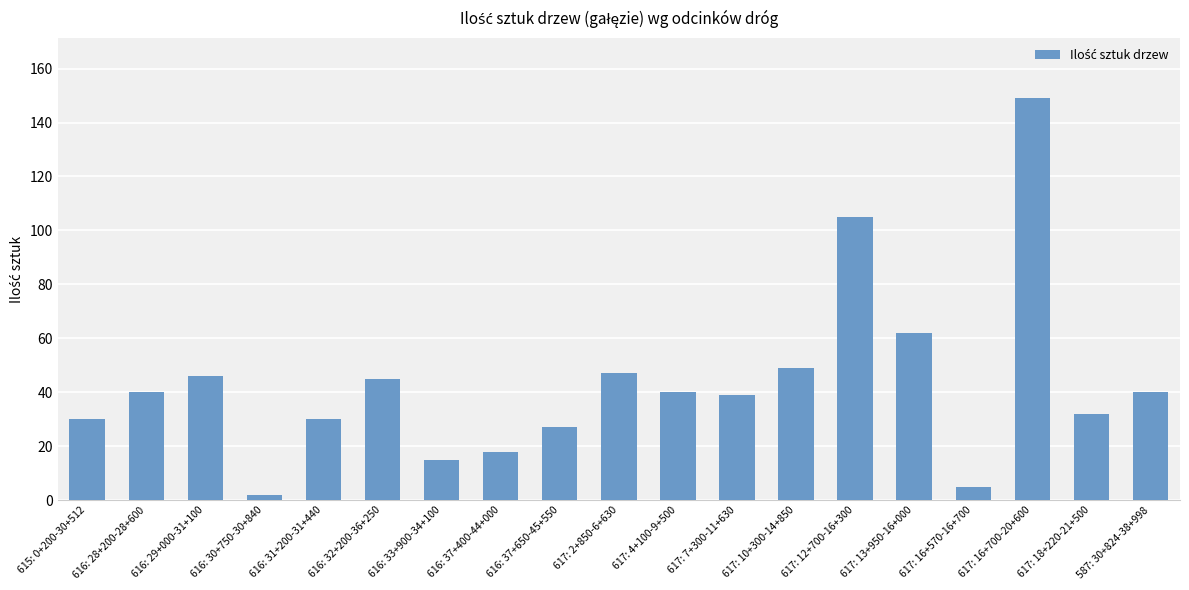

What is the label of the 3rd bar from the right?

617: 16+700-20+600